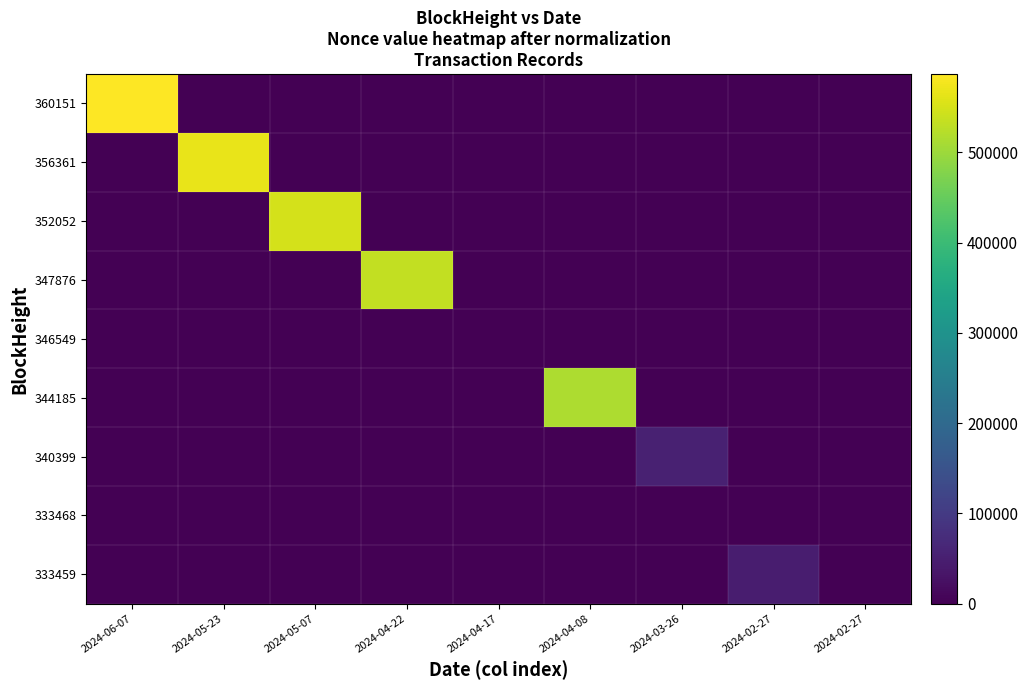

At which category does the chart reach its minimum across all series?

2024-05-23